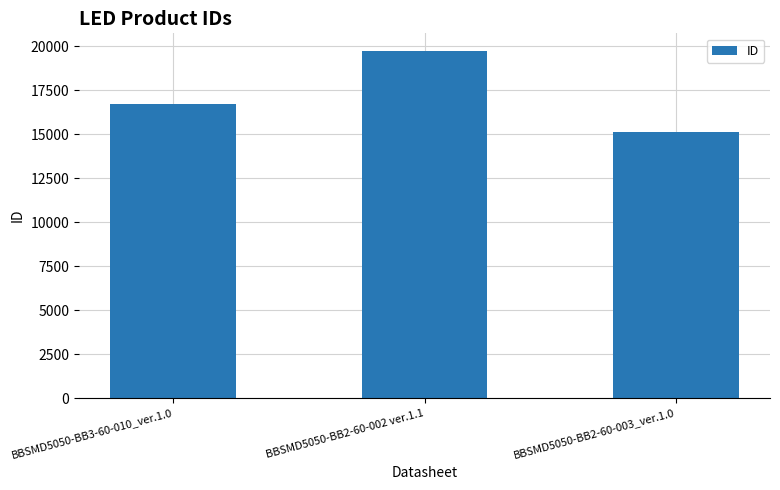

Rank the categories by value from lowest to highest.

BBSMD5050-BB2-60-003_ver.1.0, BBSMD5050-BB3-60-010_ver.1.0, BBSMD5050-BB2-60-002 ver.1.1